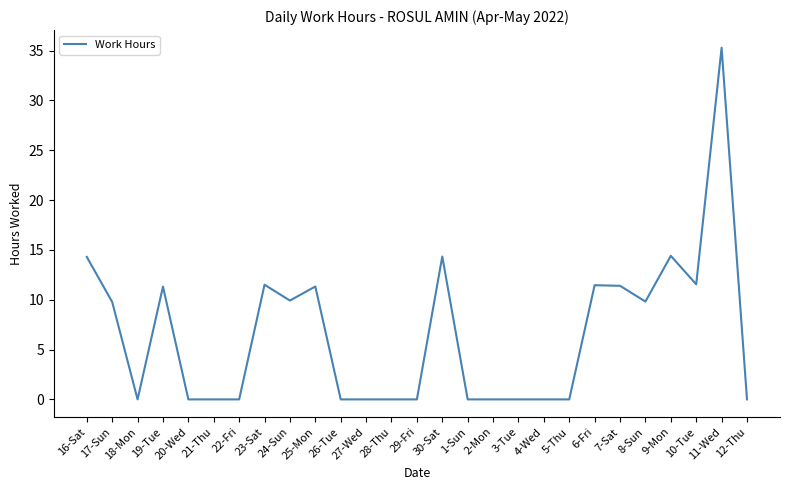

What is the average value?

6.5